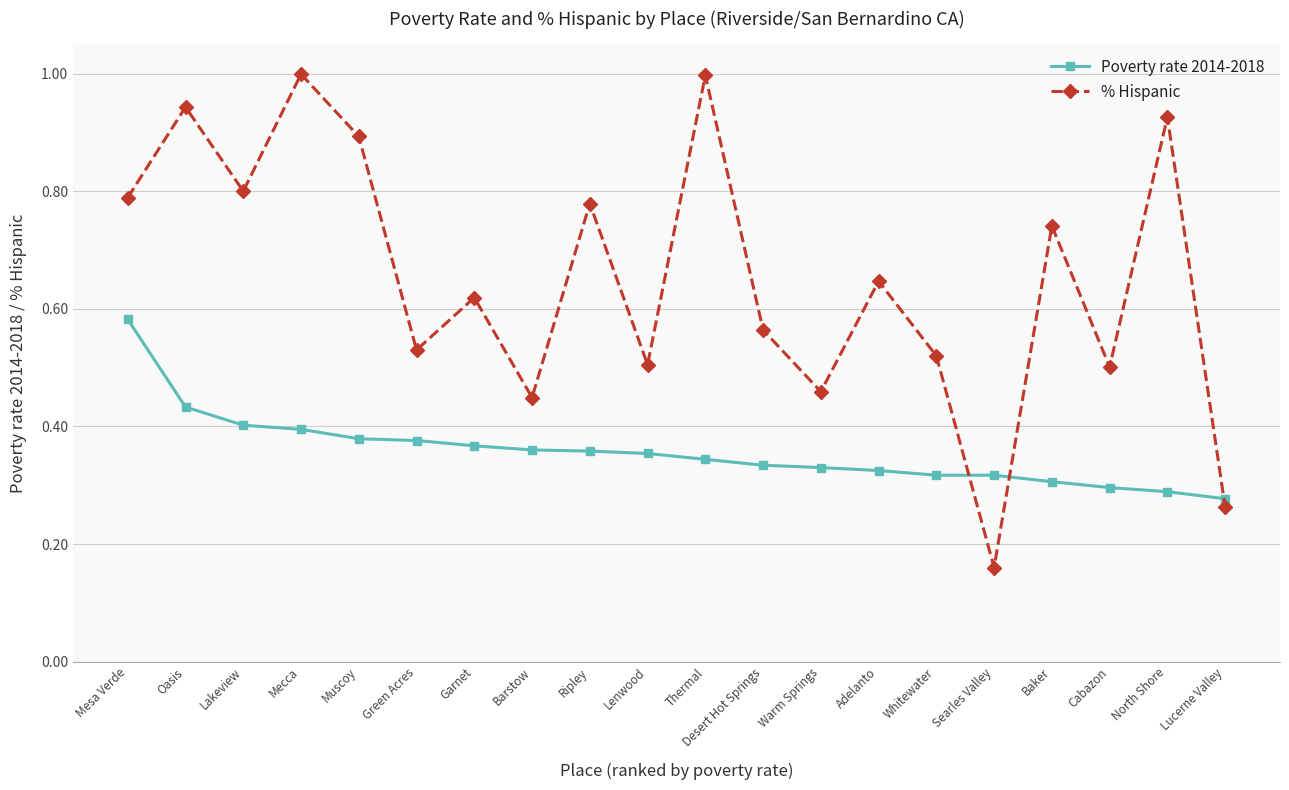

True or false: Poverty rate 2014-2018 and % Hispanic intersect in this chart.

True